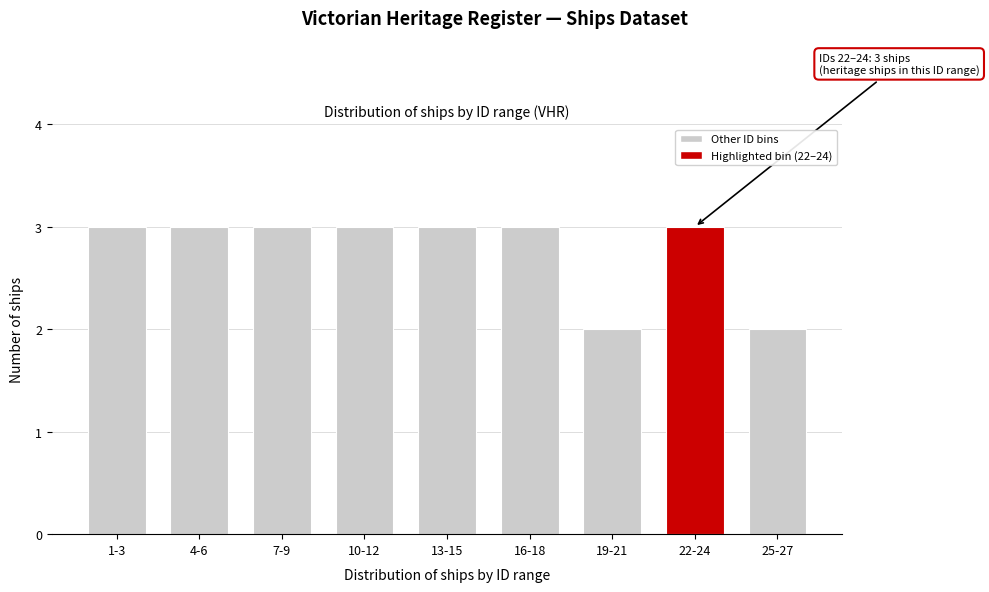

Reading left to right, list all the values displayed in this chart.

3	3	3	3	3	3	2	3	2